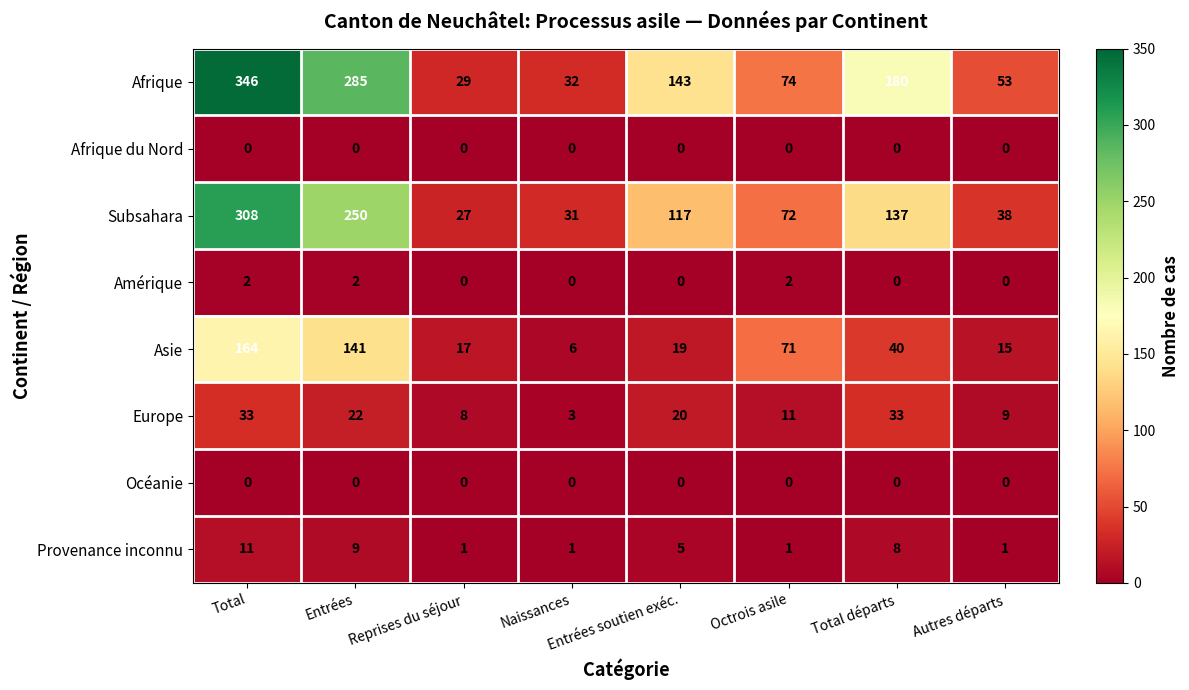

What is the difference between the maximum and minimum values in the Subsahara series?

281